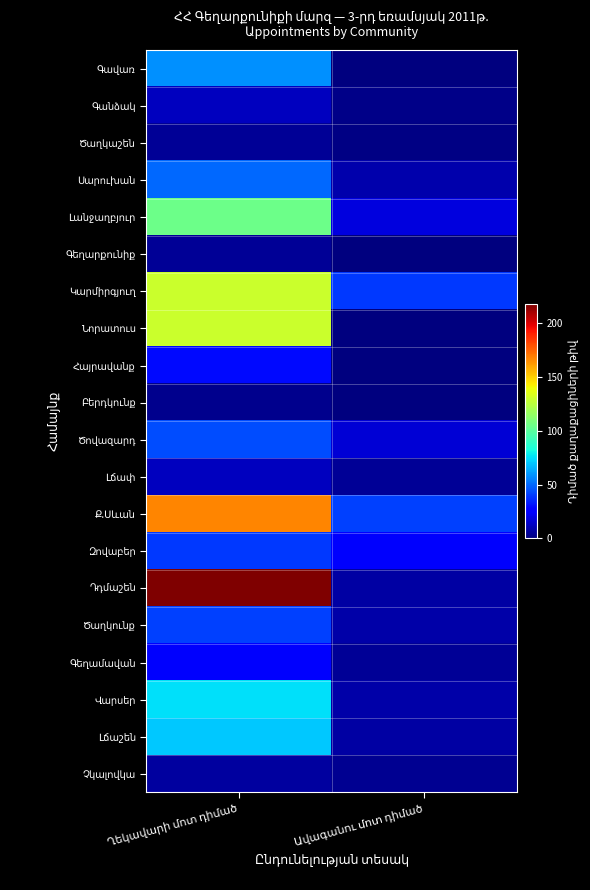

List the series in order of their peak value, lowest first.

Բերդկունք, Ծաղկաշեն, Գեղարքունիք, Չկալովկա, Գանձակ, Լճափ, Գեղամավան, Հայրավանք, Զովաբեր, Ծաղկունք, Ծովազարդ, Սարուխան, Գավառ, Լճաշեն, Վարսեր, Լանջաղբյուր, Կարմիրգյուղ, Նորատուս, Ք.Սևան, Դդմաշեն